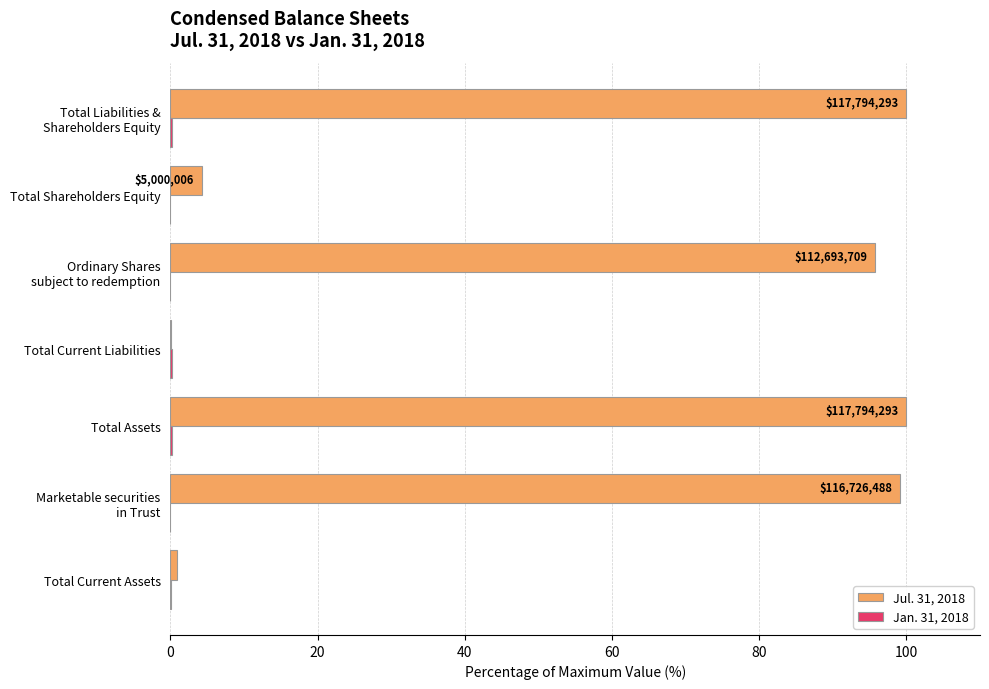

Which series has the largest total across all categories?

Jul. 31, 2018